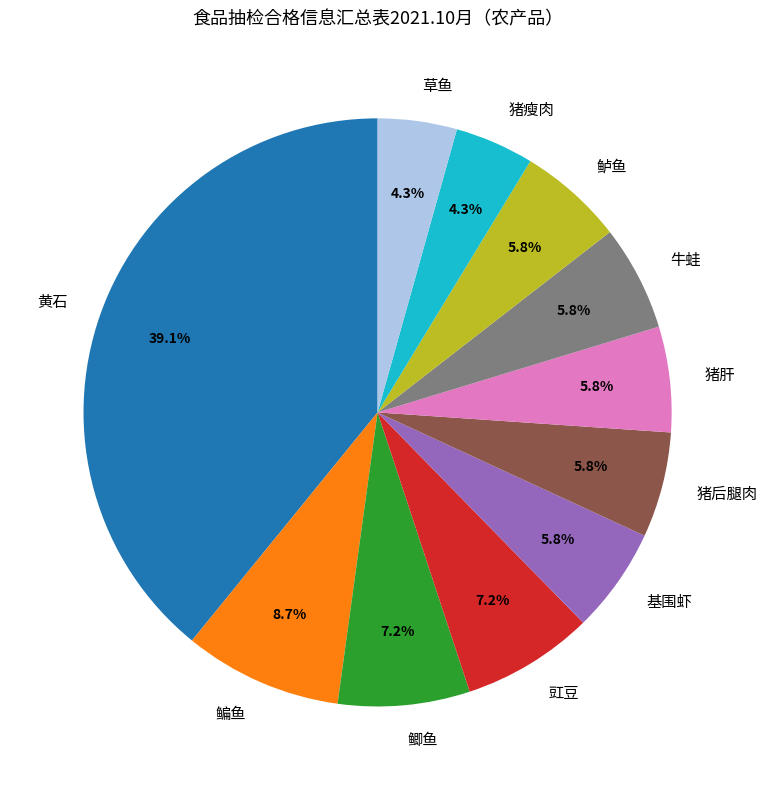

To the nearest percent, what is the combined percentage of 豇豆 and 草鱼?

12%